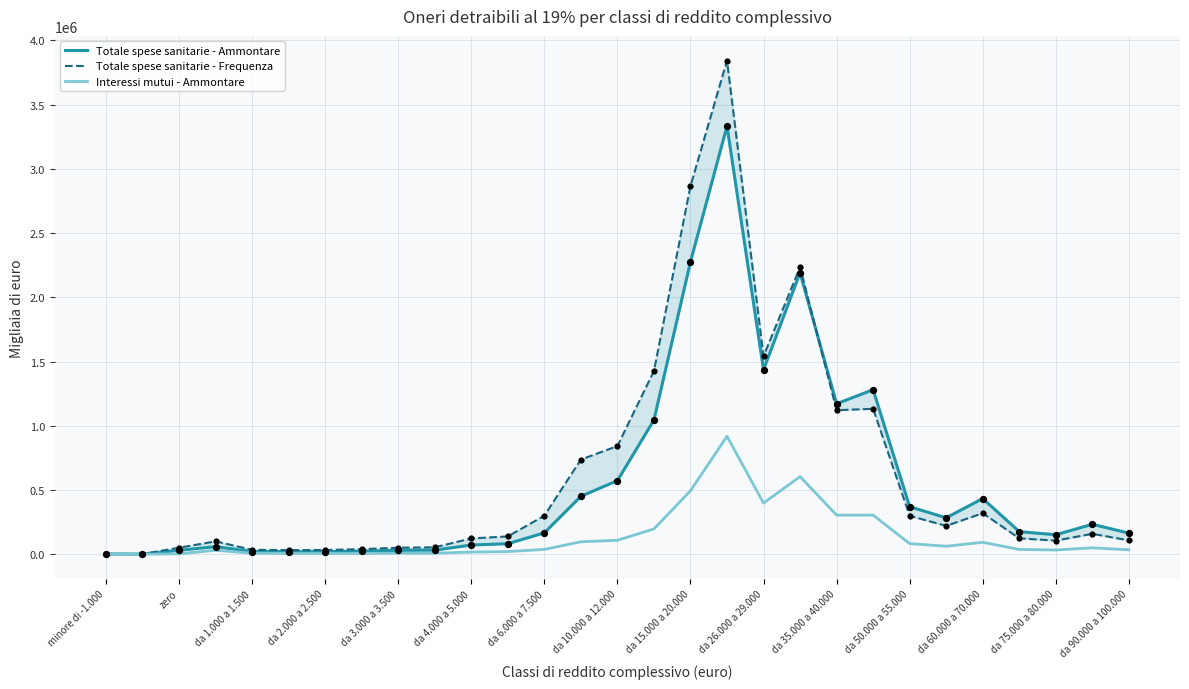

What are all the series names shown in the legend?

Totale spese sanitarie - Ammontare, Totale spese sanitarie - Frequenza, Interessi mutui - Ammontare